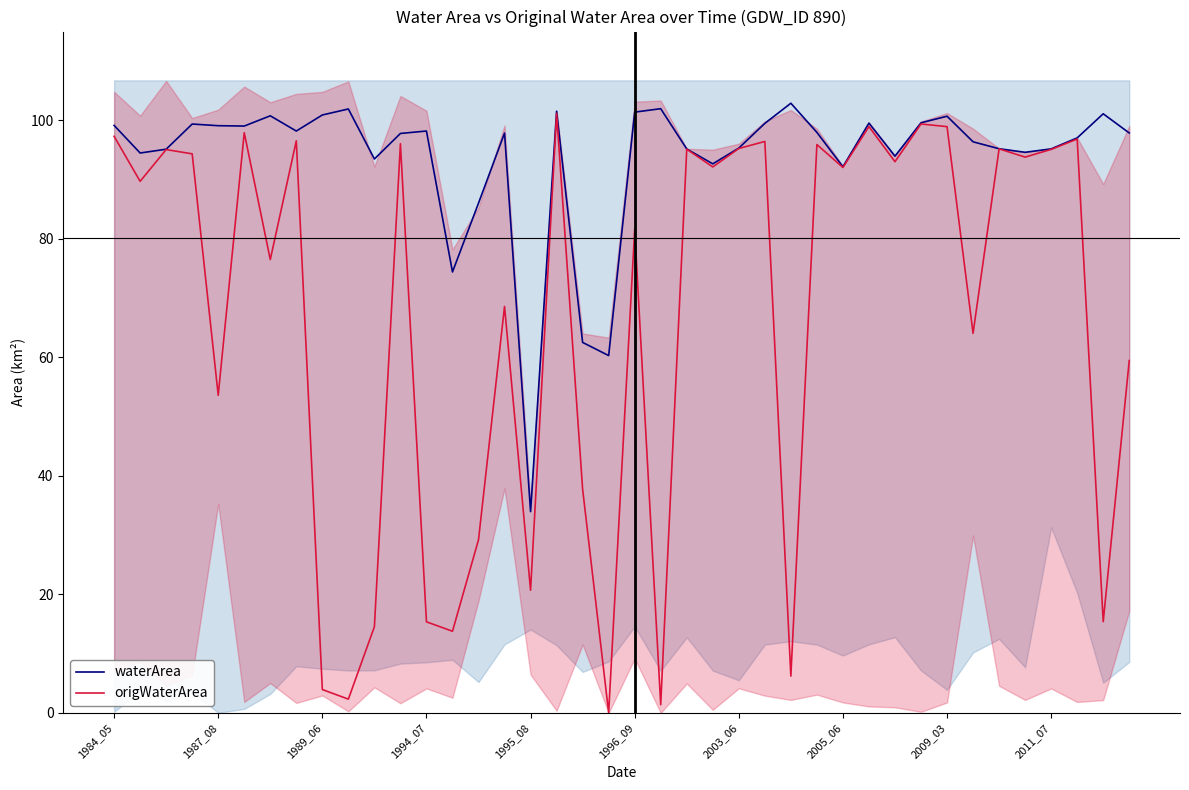

At how many categories does at least one series exceed 68?

37